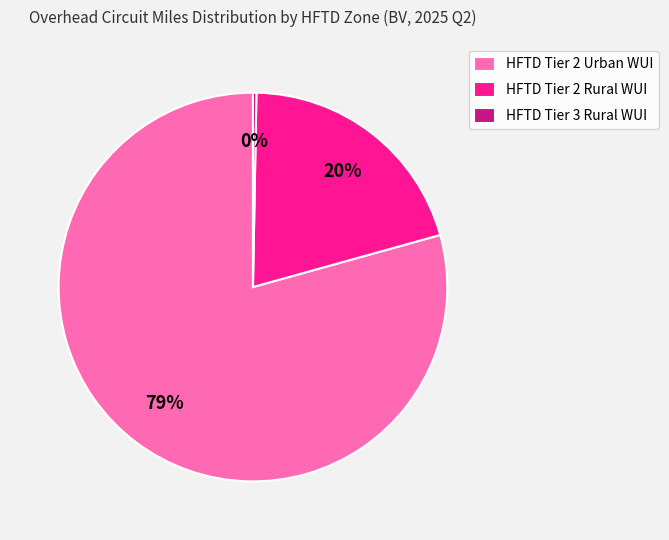

Which slice represents more than half of the pie?

HFTD Tier 2 Urban WUI